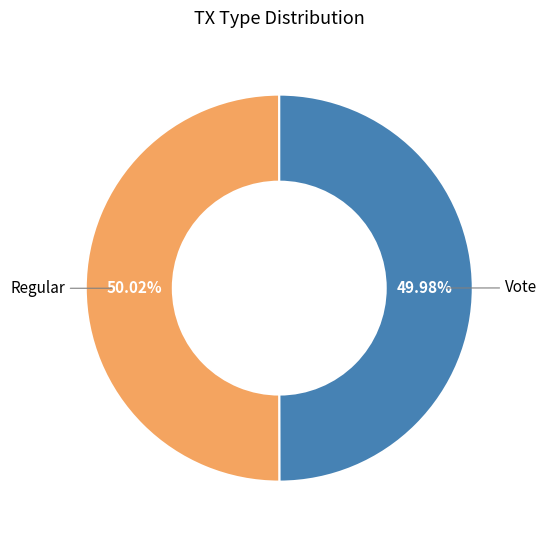

Count the number of slices in the pie.

2